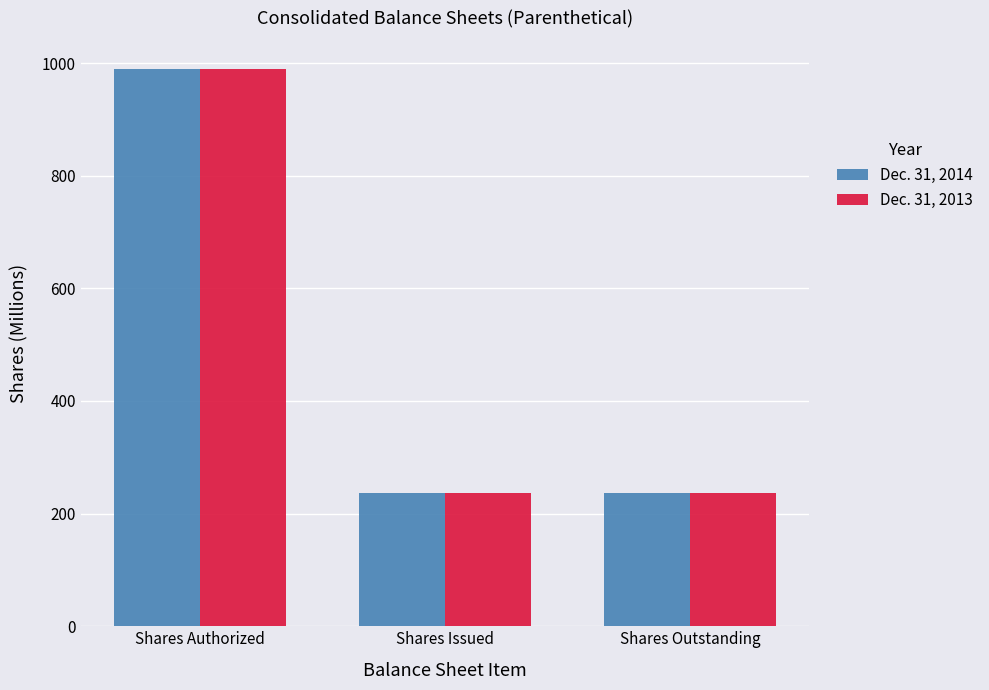

What are all the series names shown in the legend?

Dec. 31, 2014, Dec. 31, 2013